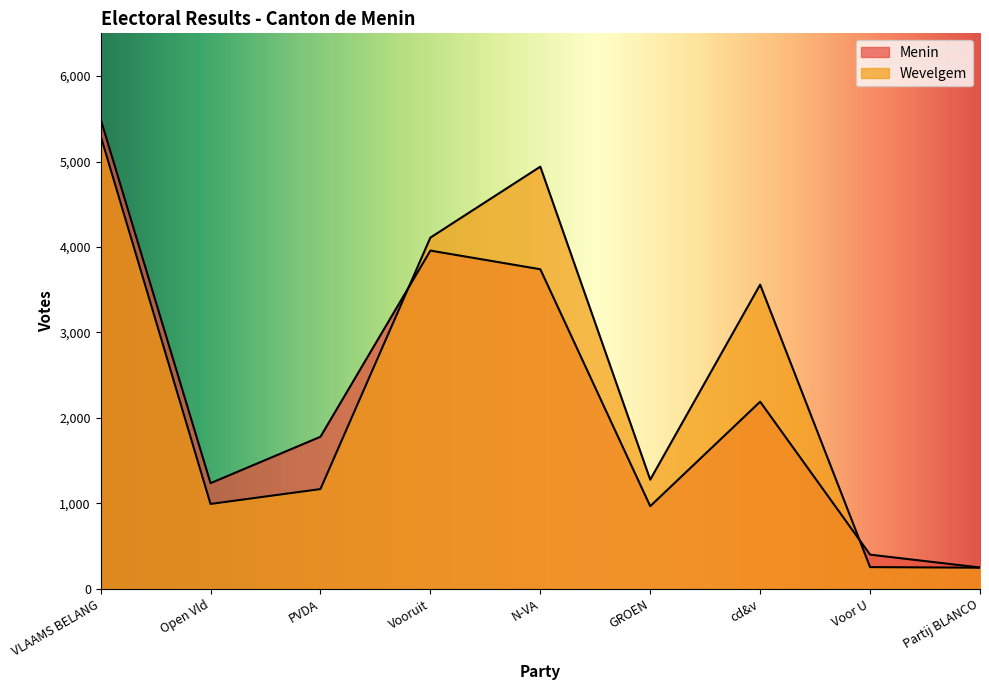

What position from the left is cd&v?

7